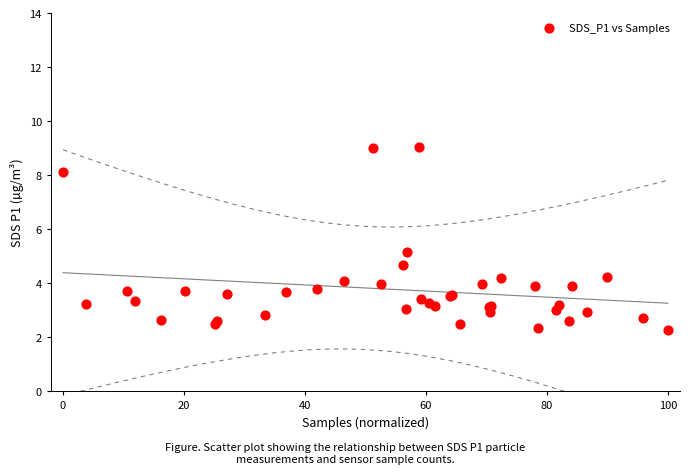

What Y value in the scatter plot is closest to 5?

5.2